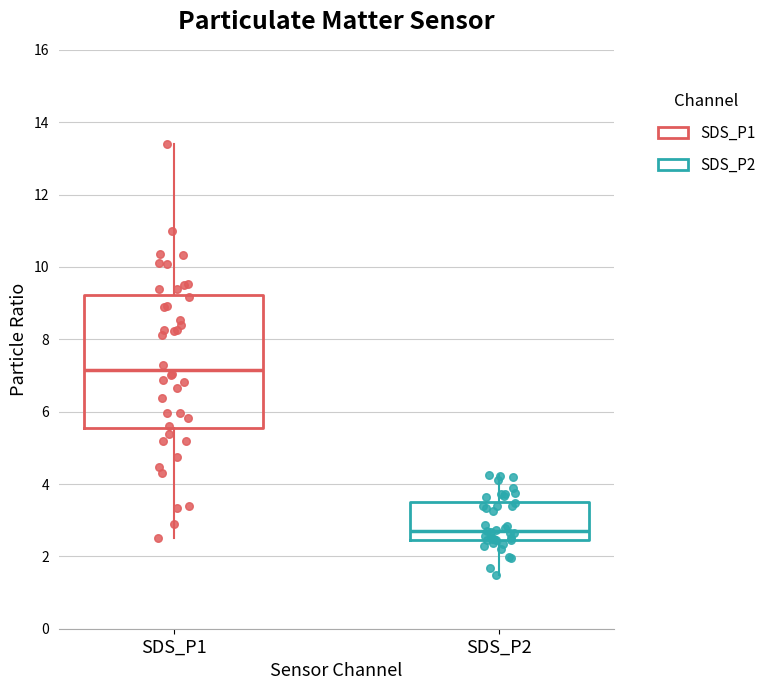

Which box's median line is the lowest?

SDS_P2